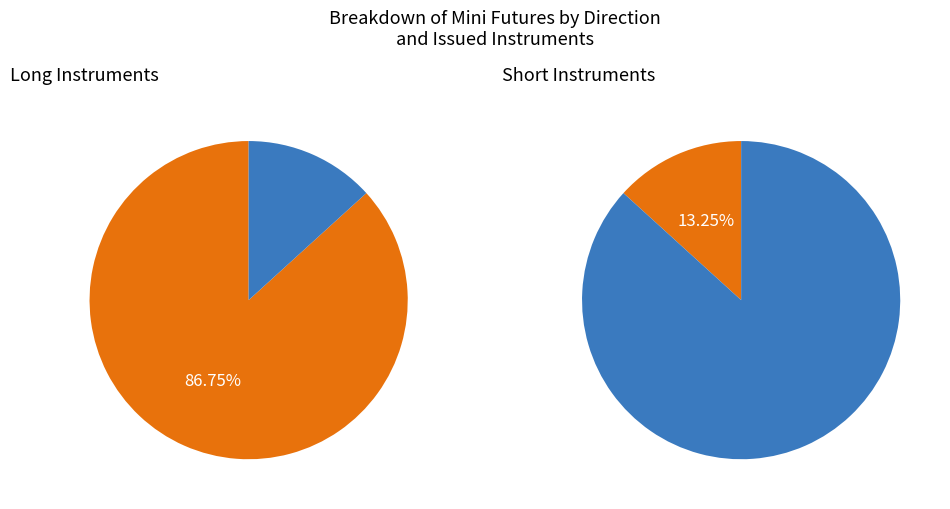

Does Long represent more than half of the total?

No